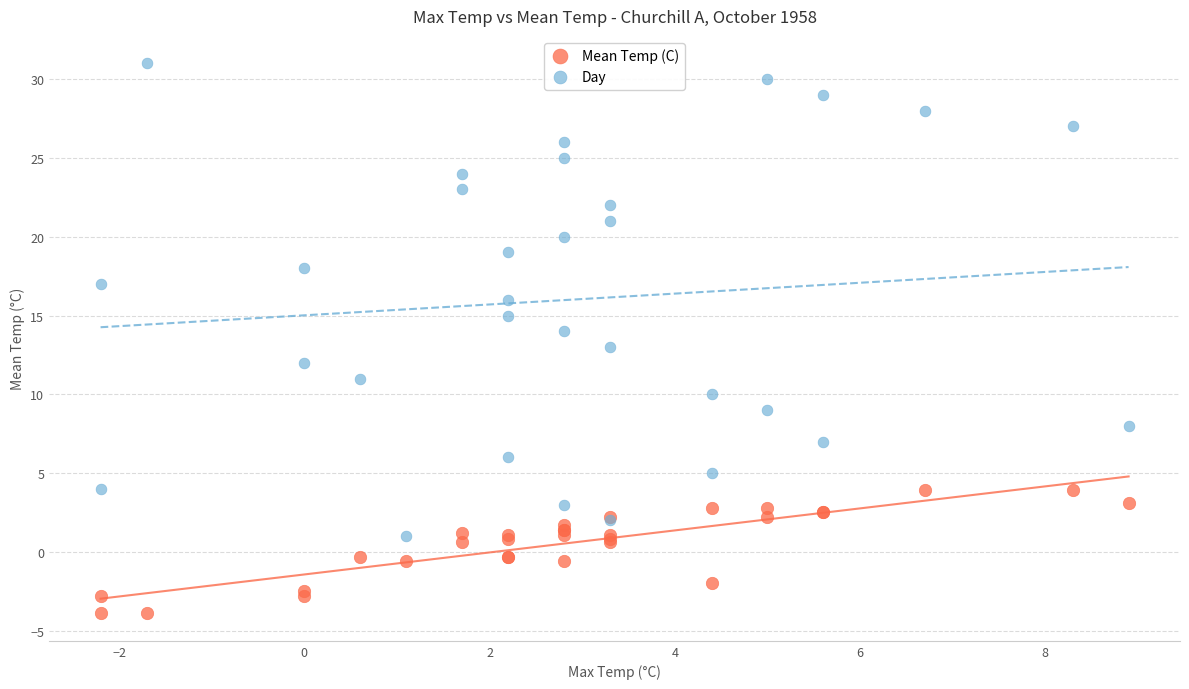

Which series reaches the minimum Y coordinate?

Mean Temp (C)